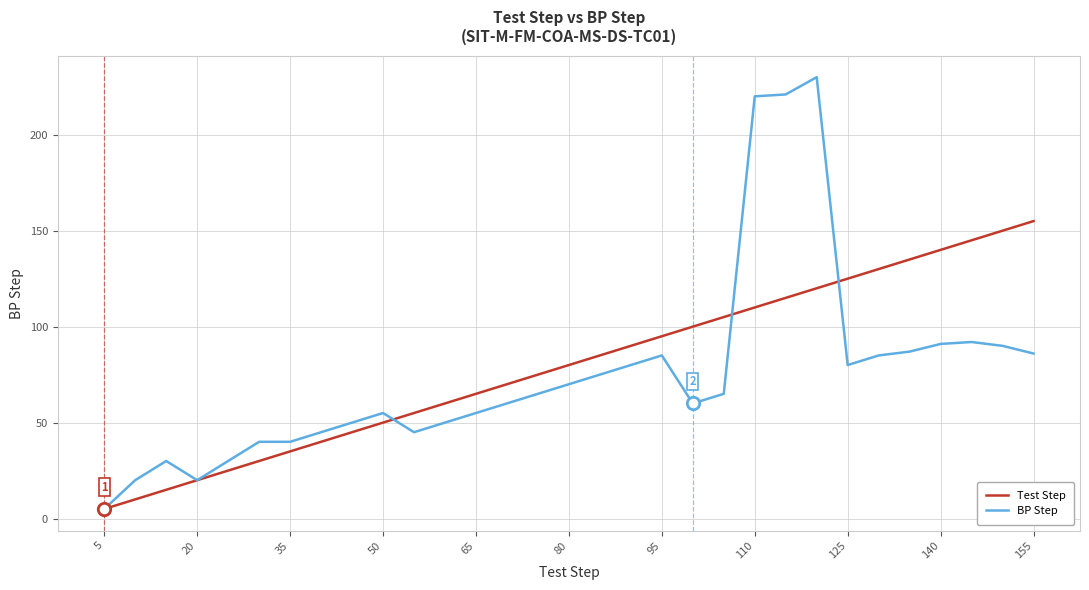

Which series has the largest range (max minus min)?

BP Step